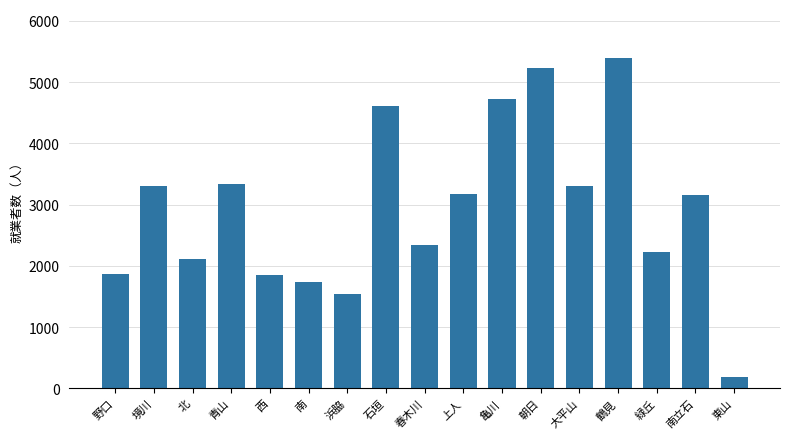

At which category does the chart reach its peak across all series?

鶴見